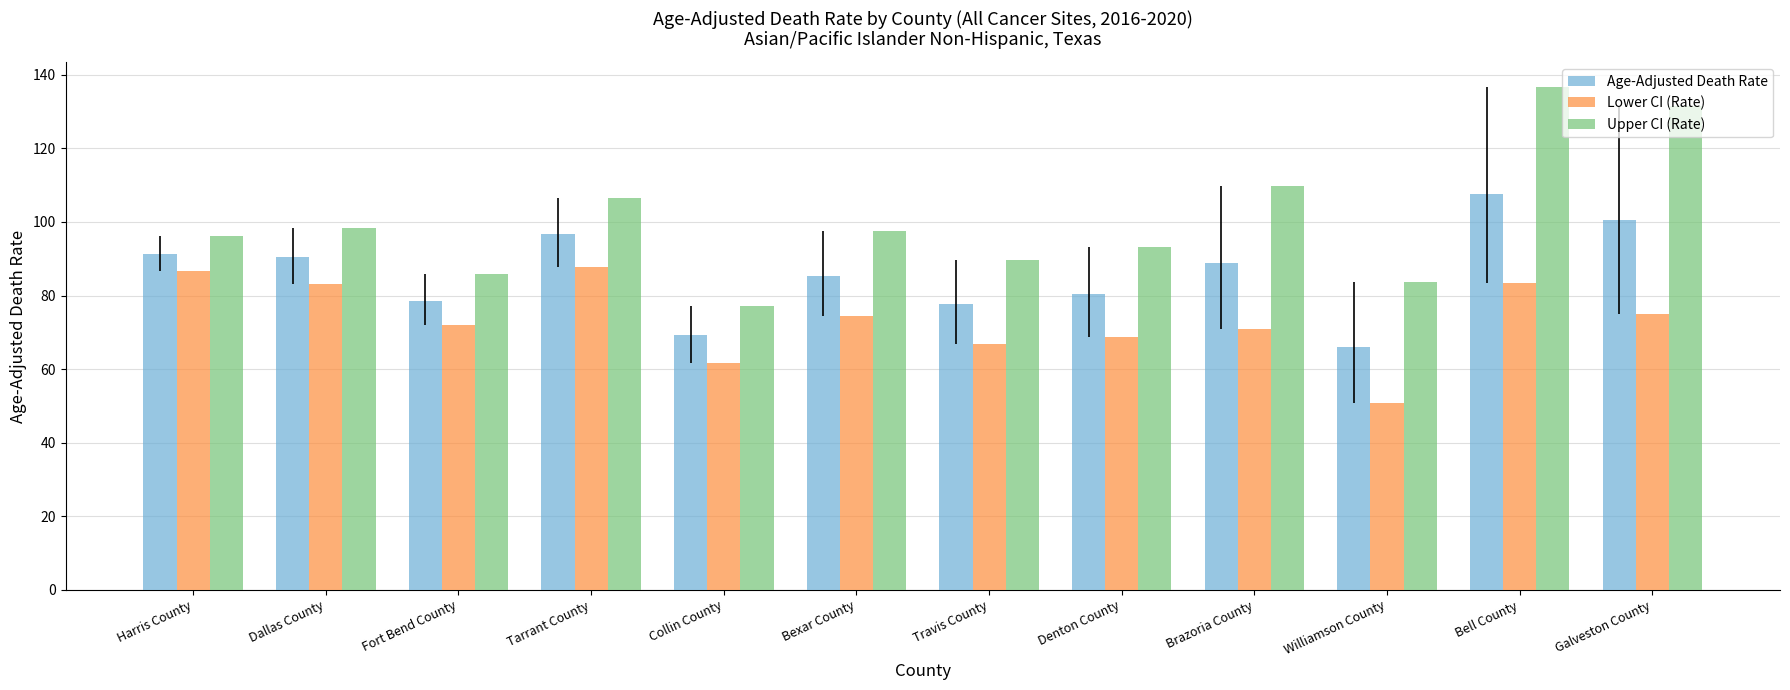

Rank the series by their maximum value, from lowest to highest.

Lower CI (Rate), Age-Adjusted Death Rate, Upper CI (Rate)